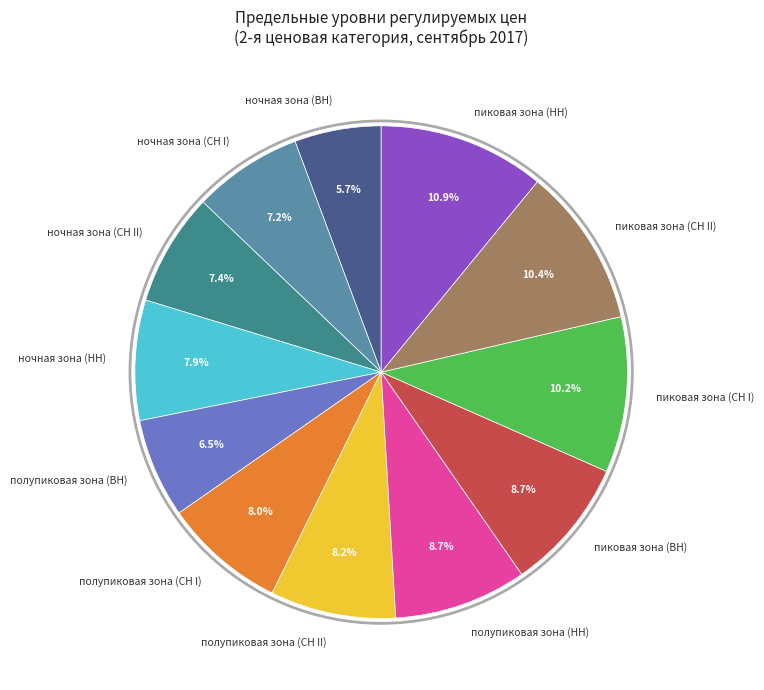

What is the smallest slice in the pie chart?

ночная зона (ВН)